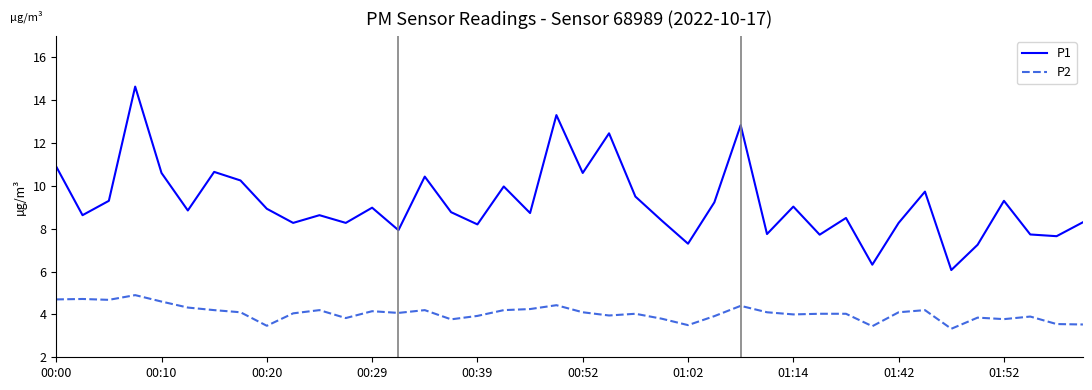

Which series has the widest spread of values?

P1